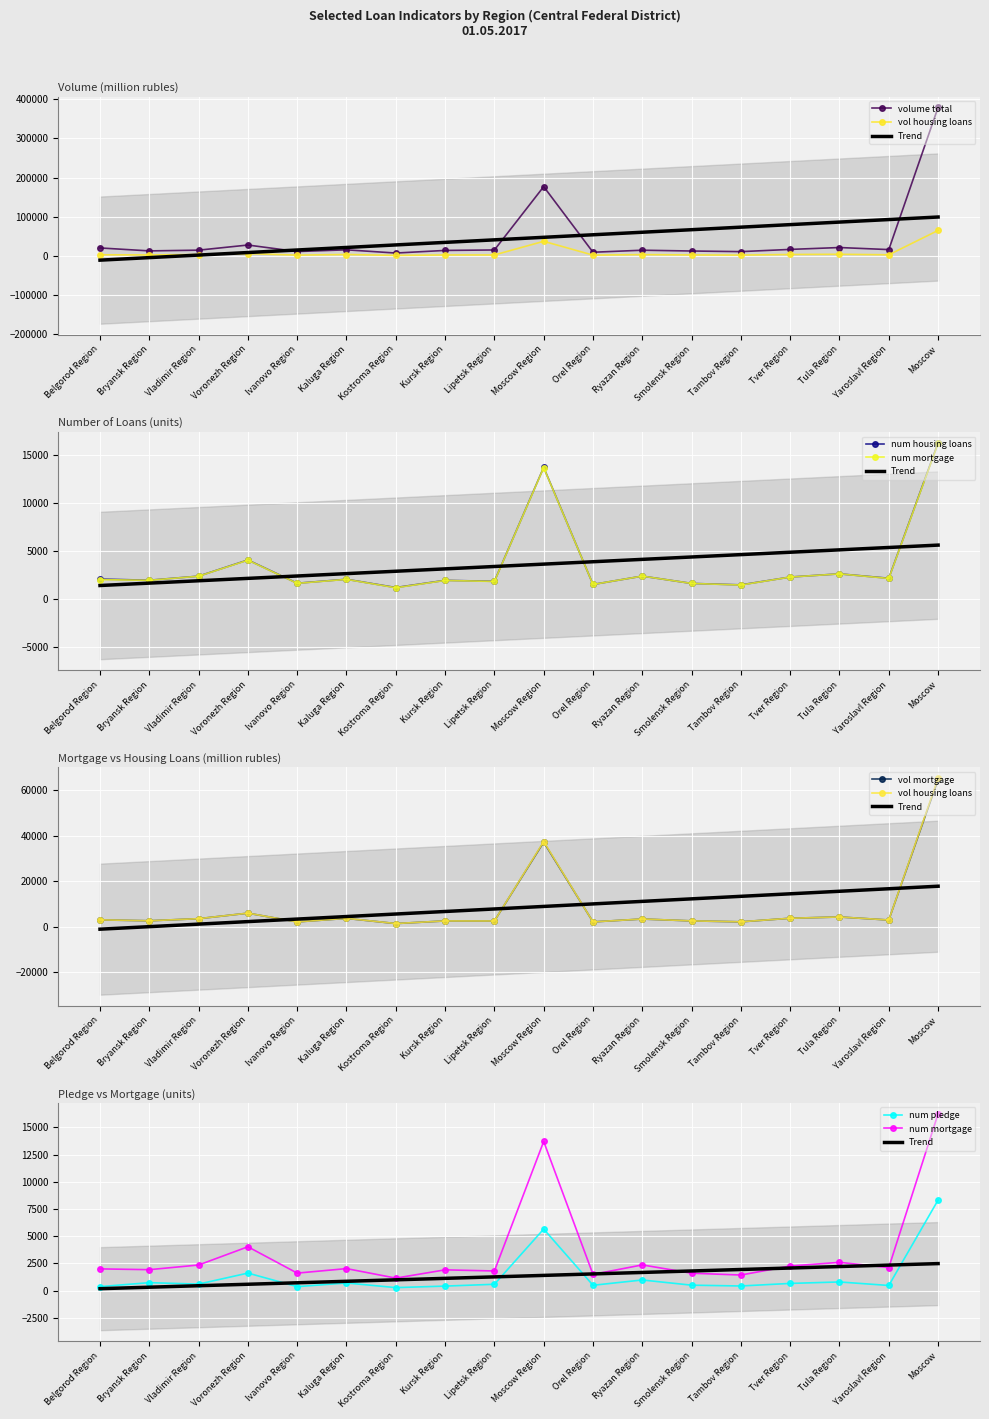

The value of num_housing_loans at Smolensk Region is 1606. True or false?

True